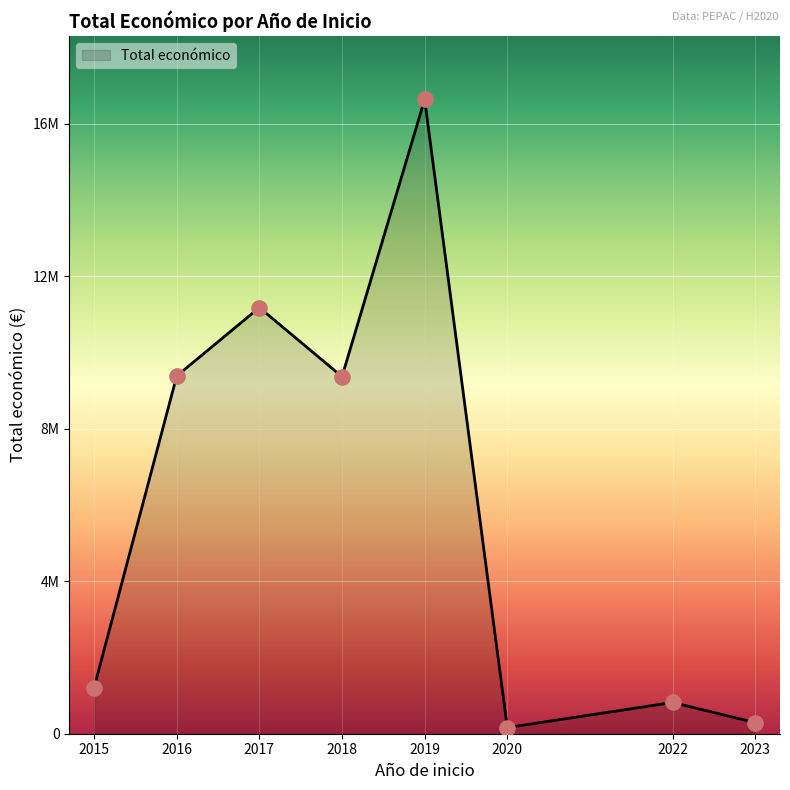

Which has a higher value, 2020 or 2017?

2017